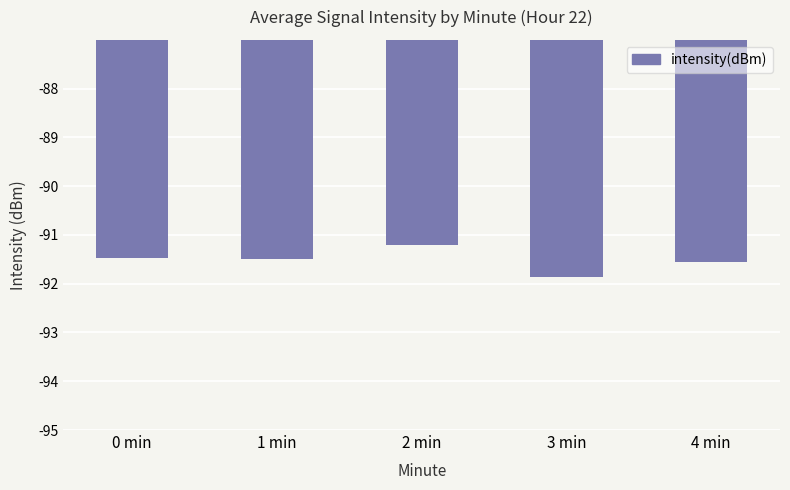

Reading right to left, extract all data points from this chart.

4 min=-91.5	3 min=-91.9	2 min=-91.2	1 min=-91.5	0 min=-91.5